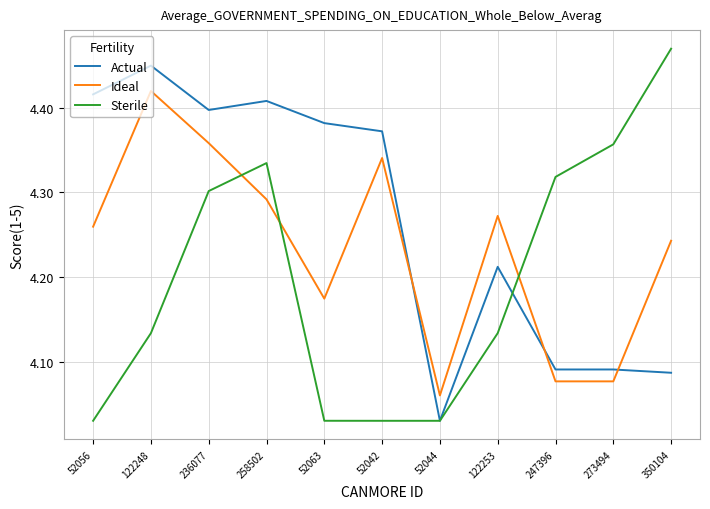

True or false: Actual and Ideal intersect in this chart.

True